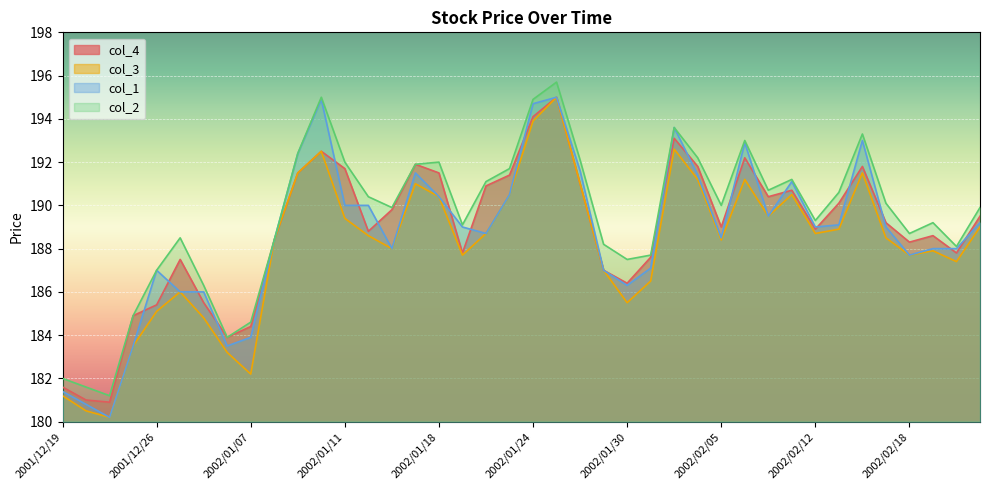

True or false: col_1 has a value of 188.4 at 2002/01/08.

True